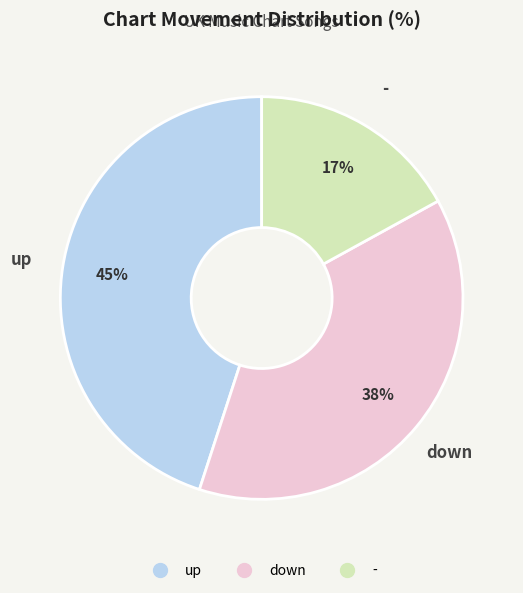

True or false: up accounts for 45% of the total.

True